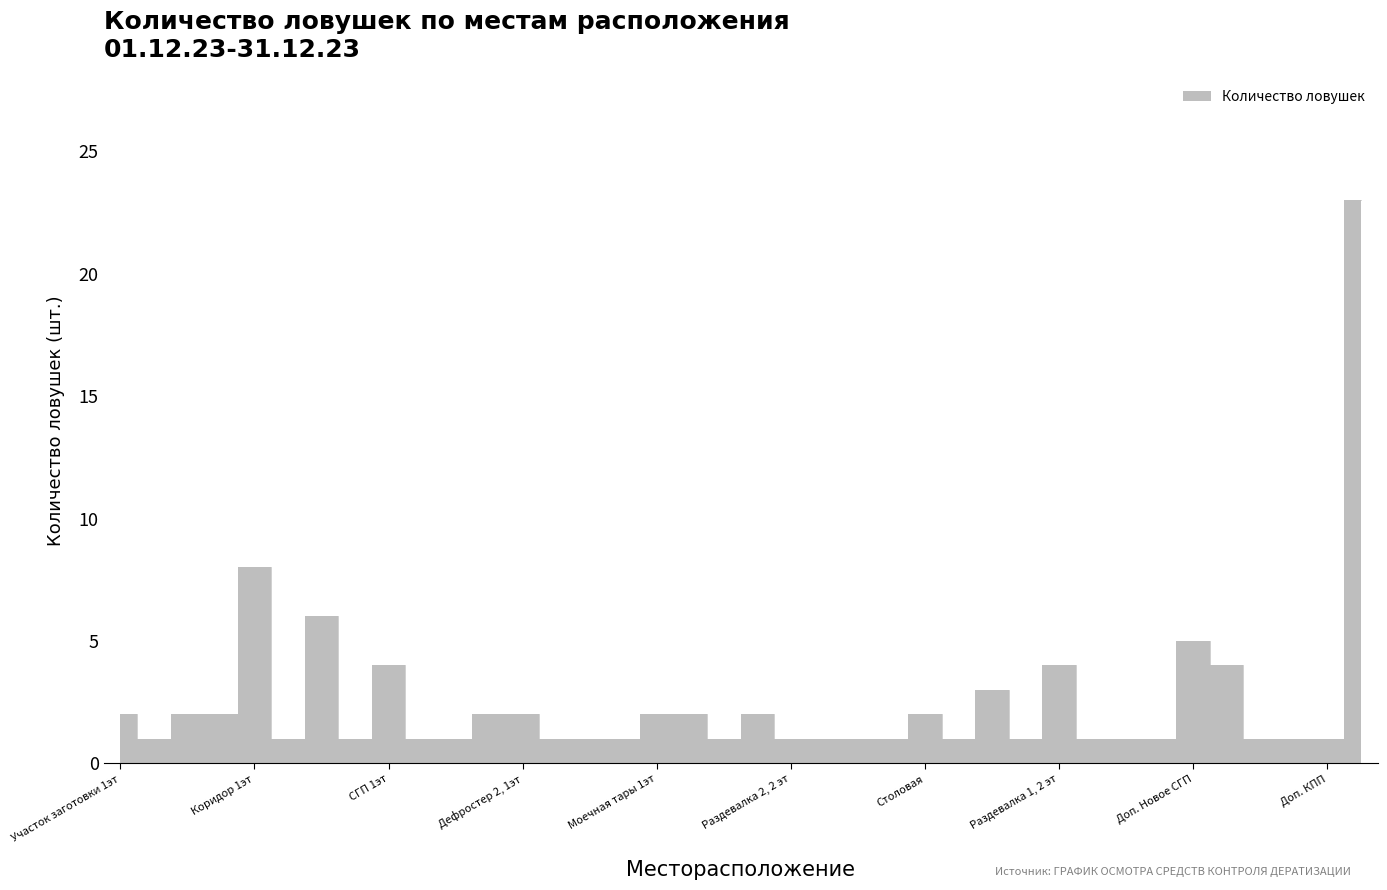

Which label corresponds to the largest value in the chart?

Периметр СГП